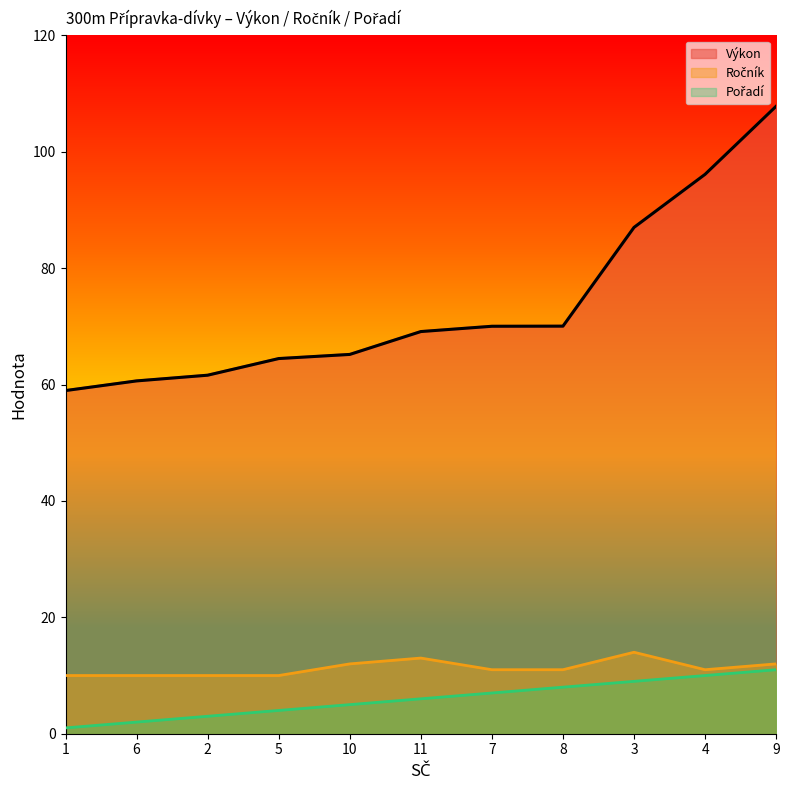

At how many categories does at least one series exceed 33?

11